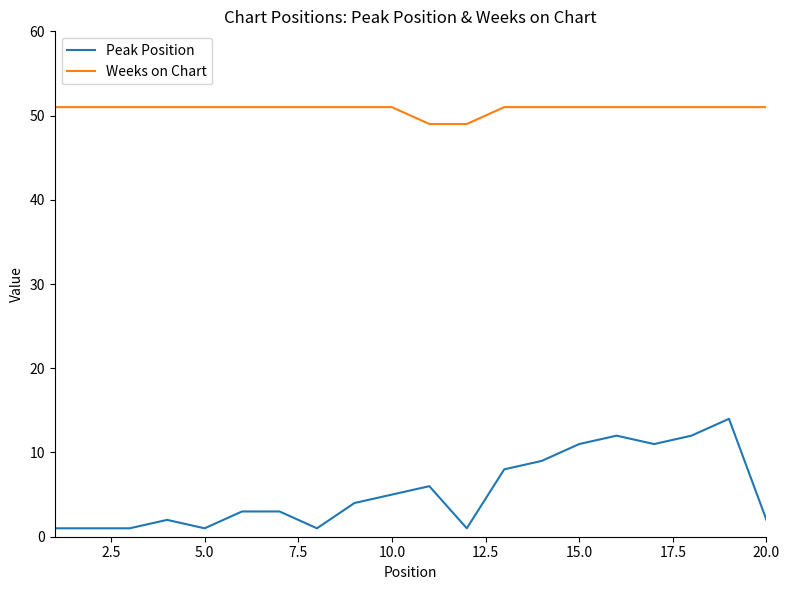

What is the highest value of the Peak Position series?

14